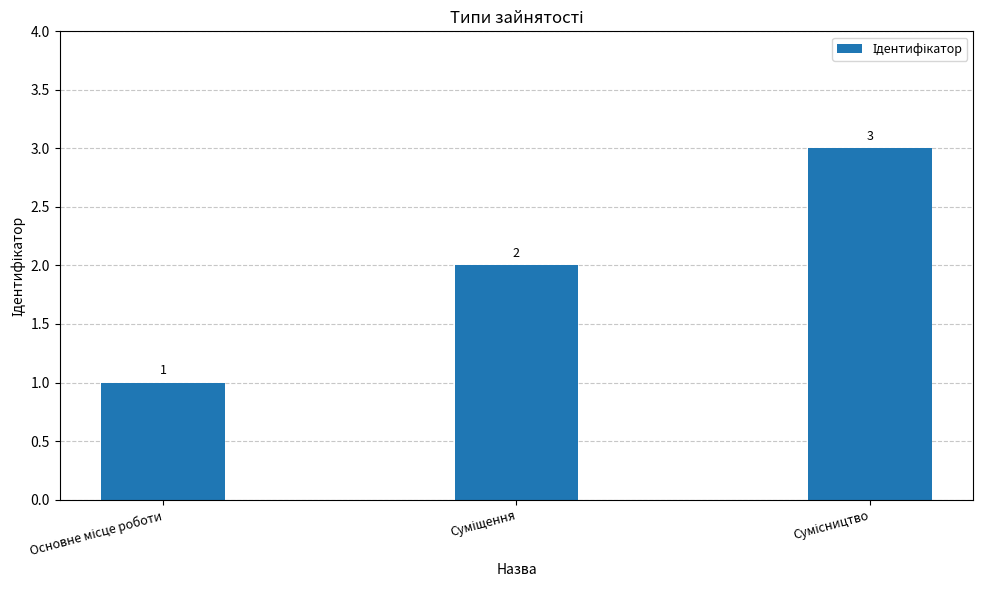

What is the sum of all values?

6